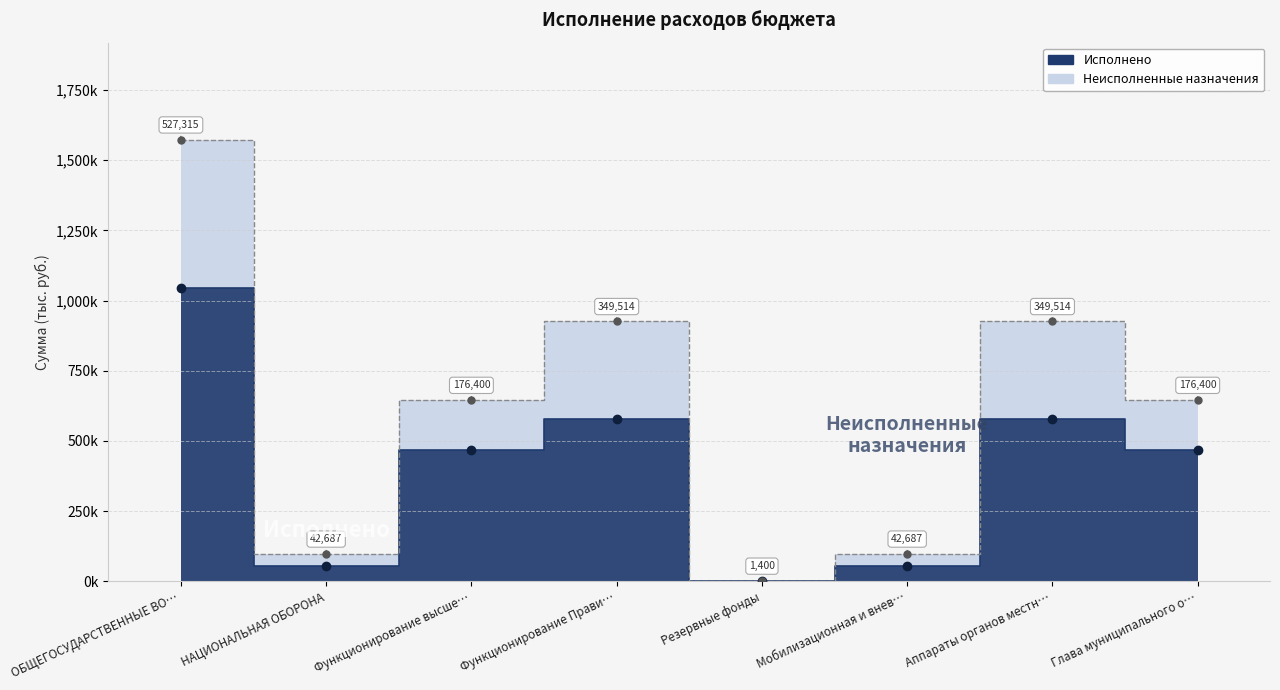

What is the total value across all series at Резервные фонды?

1400.0